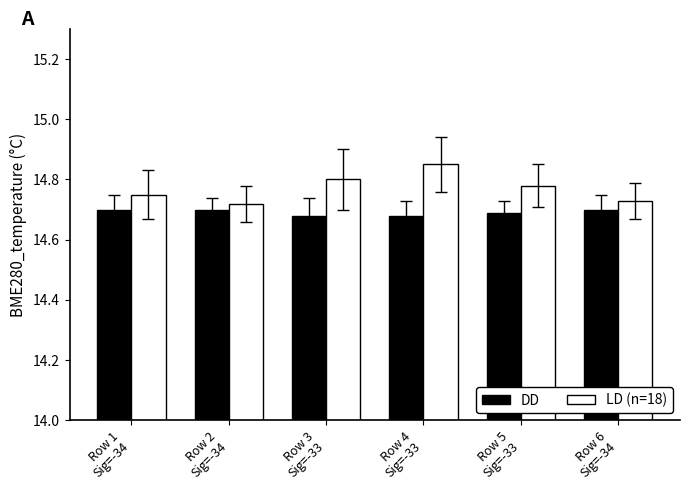

Which series has the largest total across all categories?

LD (n=18)